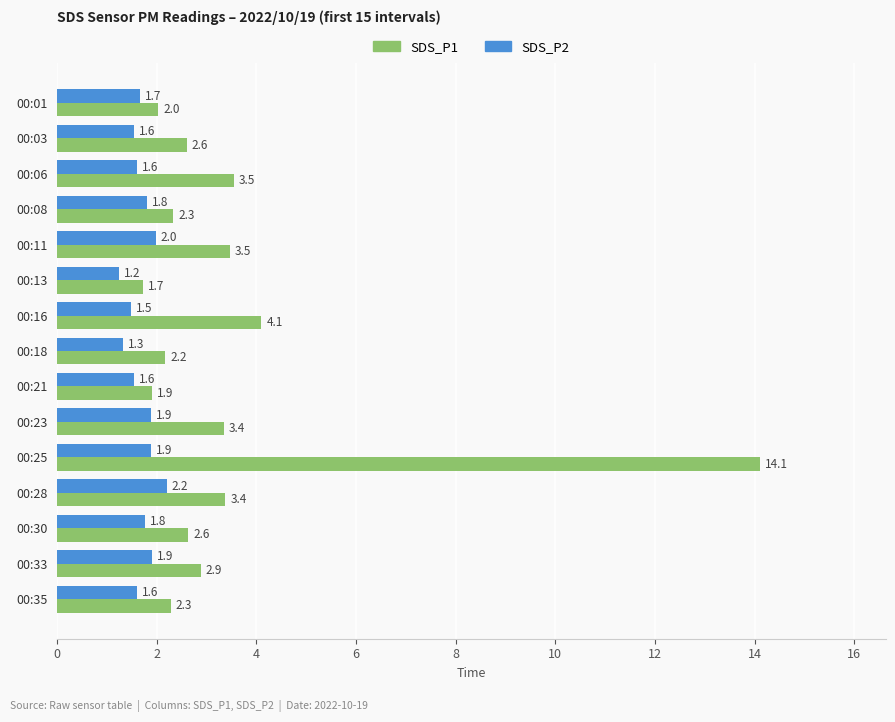

What is the sum of the SDS_P2 values at 00:13 and 00:03?

2.8